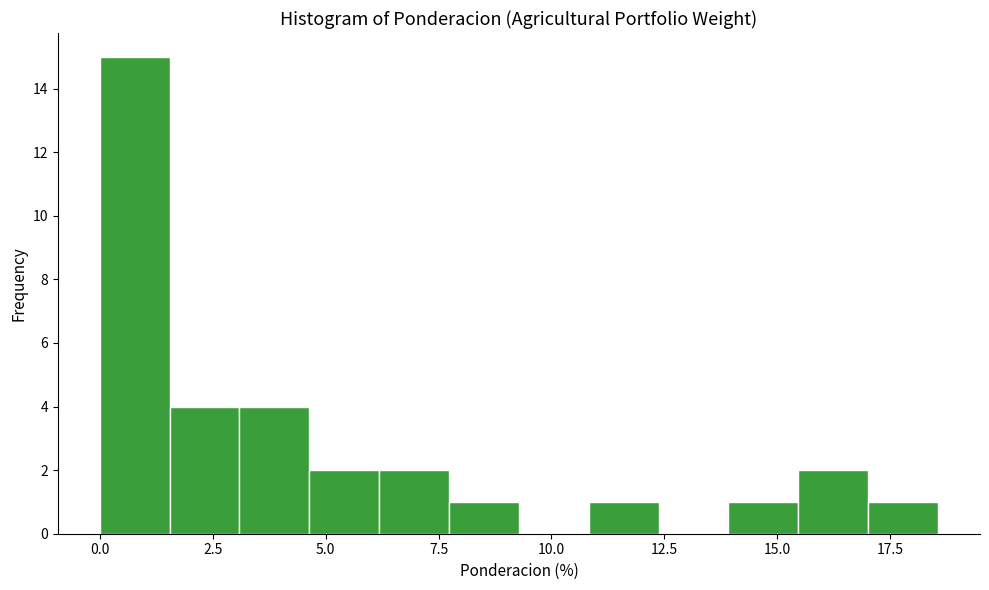

Around what value on the x-axis is the tallest bar? Give the approximate position of its centre, as read against the axis.

1.0